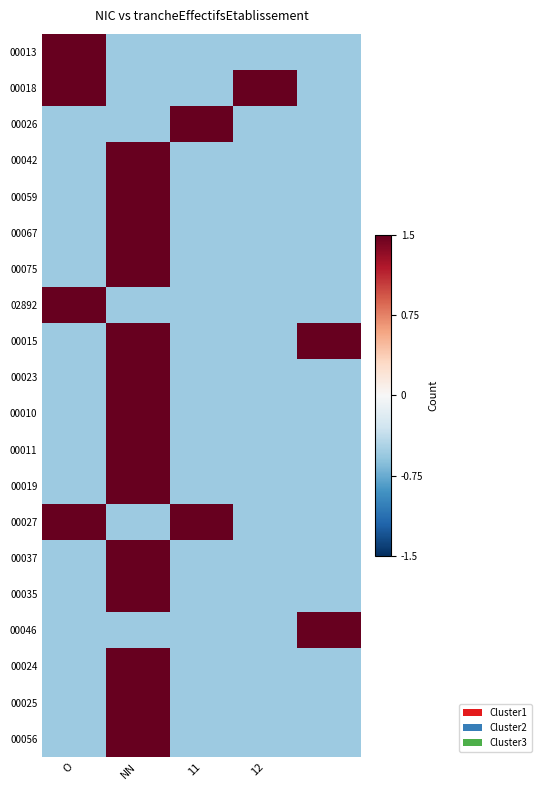

Count the number of data series in this chart.

20